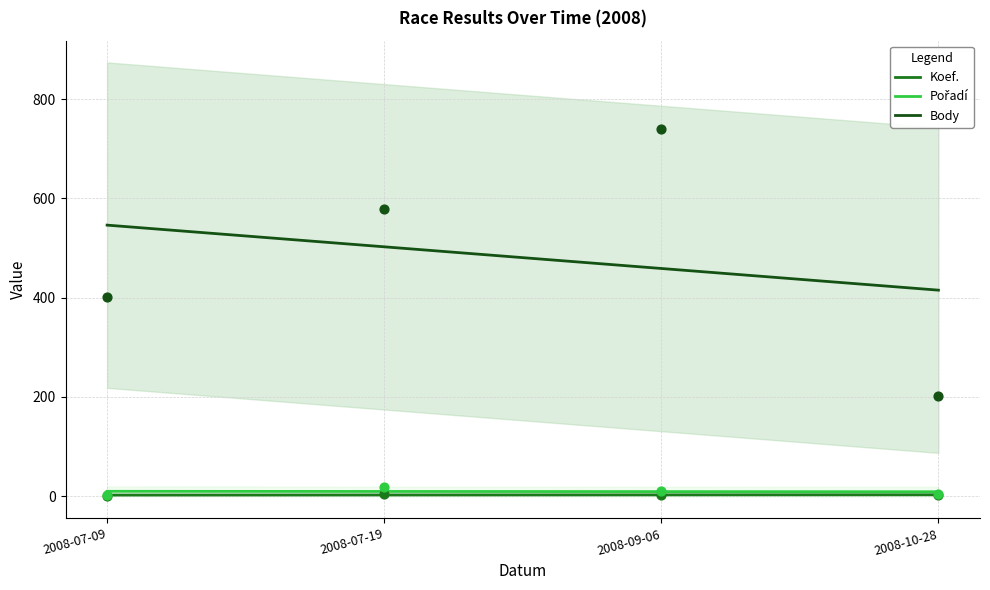

Which series has the largest Y range (max minus min)?

Body